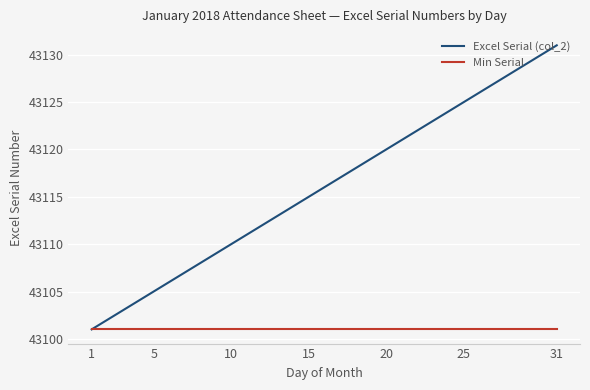

Rank the series by their maximum value, from lowest to highest.

Min Serial, Excel Serial (col_2)